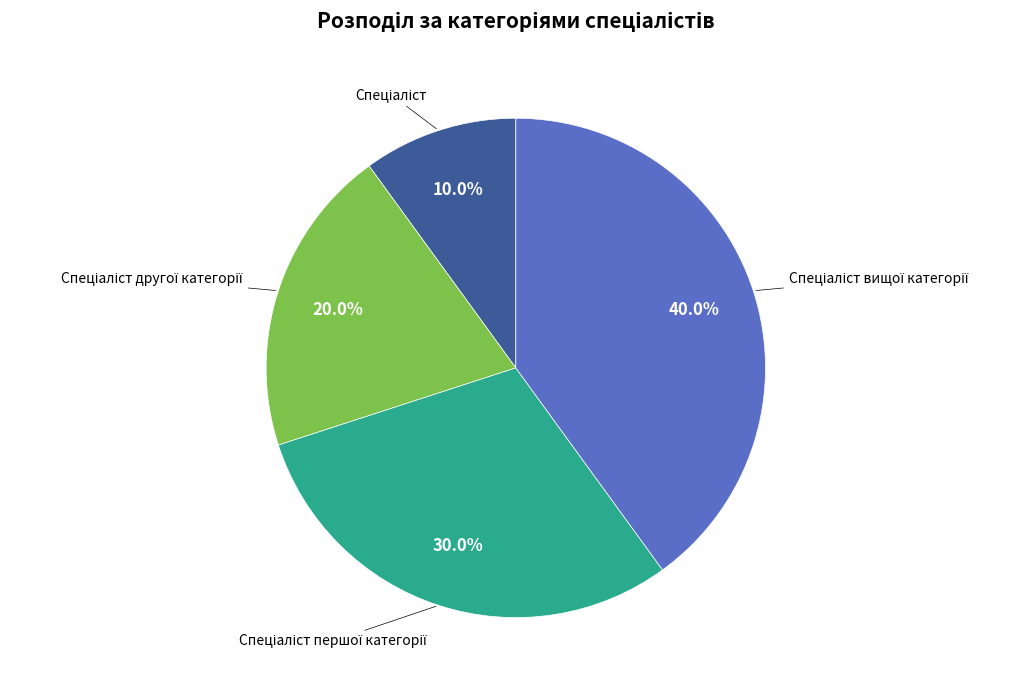

Is there any slice that represents more than half of the pie?

No